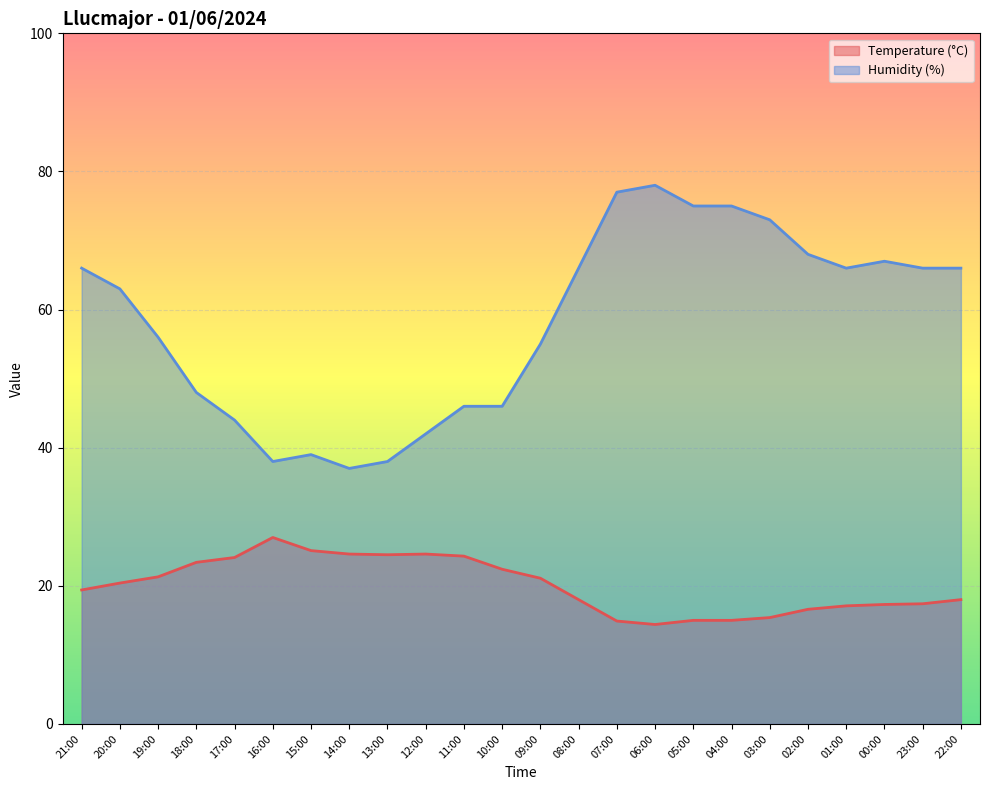

What is the sum of all Temperature (°C) values?

481.3